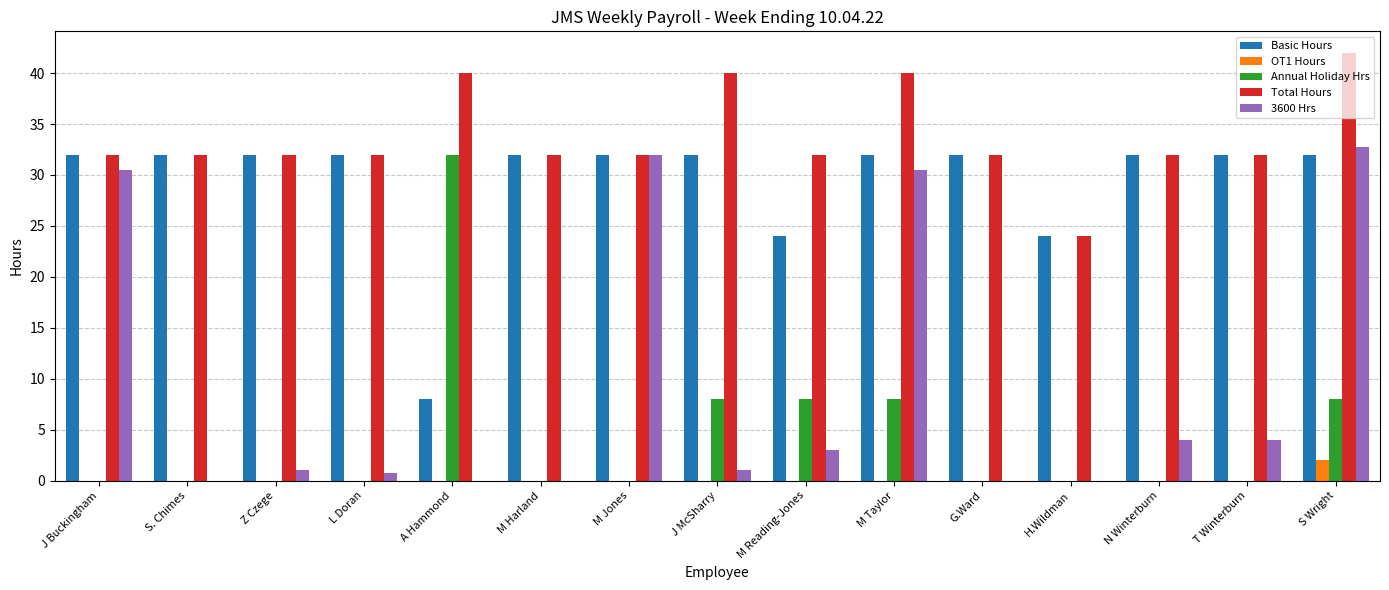

Between A Hammond and S Wright, which series saw the biggest shift?

3600 Hrs